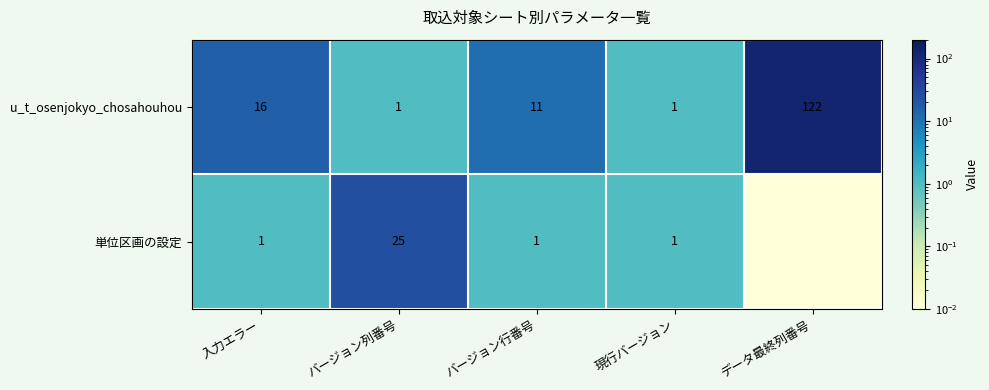

At 入力エラー, list the series in order from smallest to largest.

単位区画の設定, u_t_osenjokyo_chosahouhou